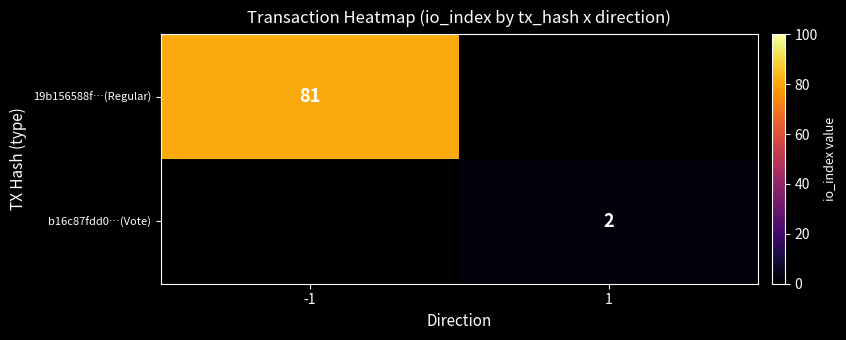

The value of b16c87fdd0…(Vote) at 1 is 3.2. True or false?

False